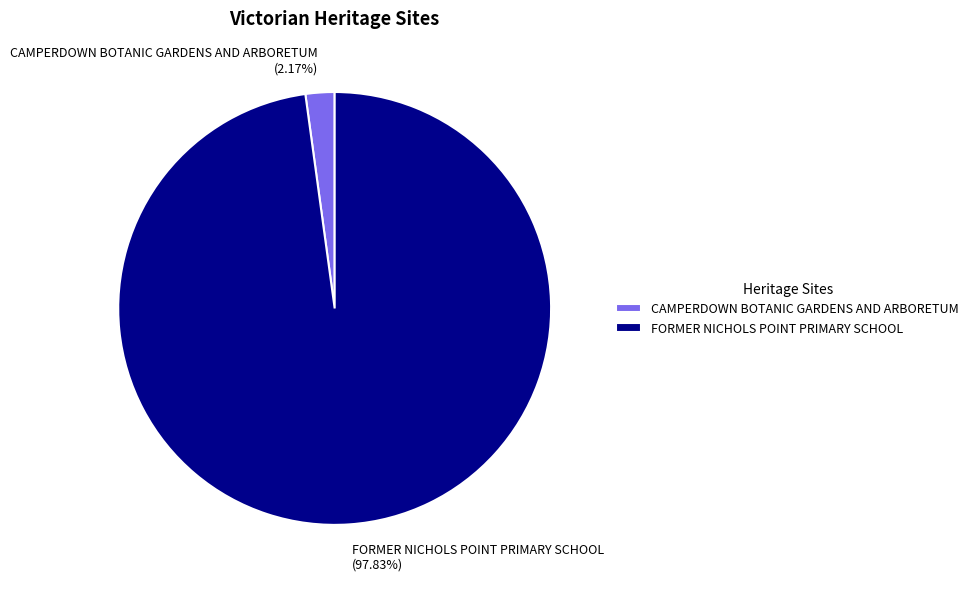

What percentage is the FORMER NICHOLS POINT PRIMARY SCHOOL slice, to the nearest percent?

98%